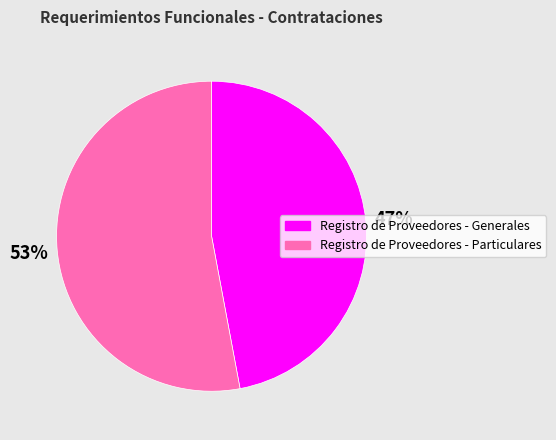

To the nearest percent, what is the average slice percentage?

50%